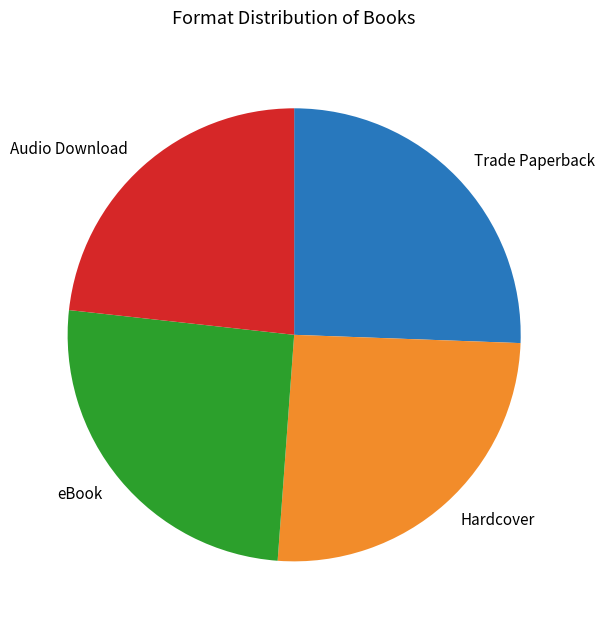

Which category has the smallest portion of the pie?

Audio Download